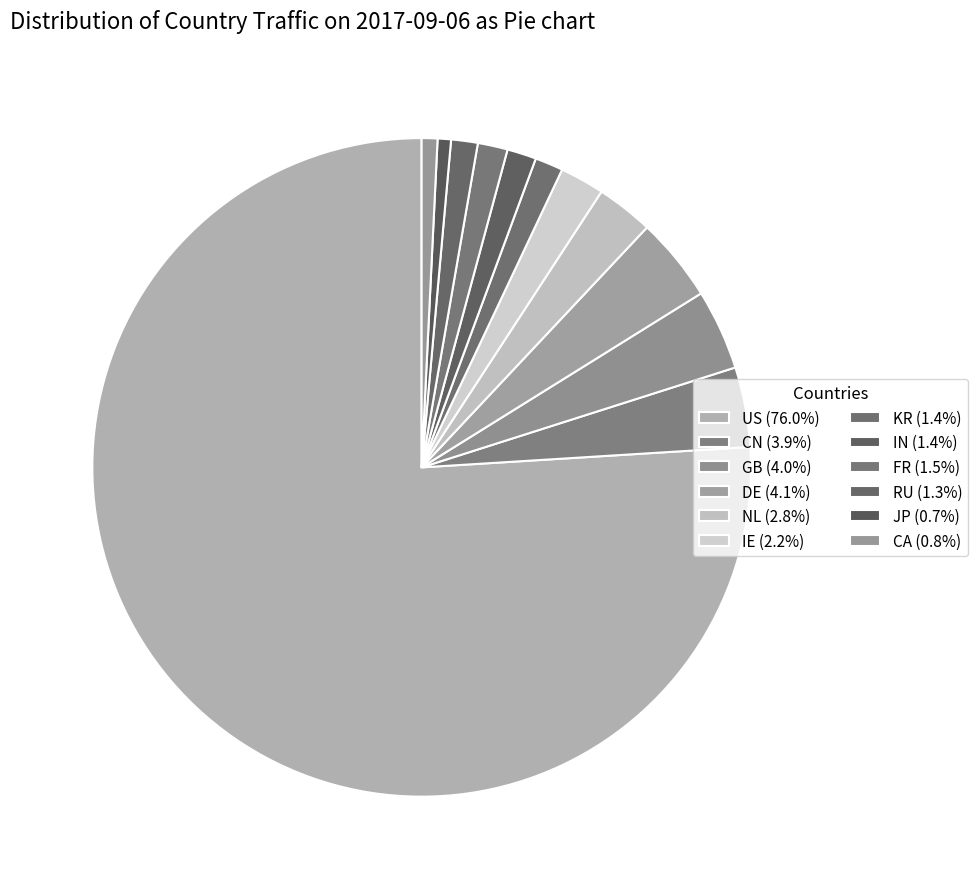

What is the largest slice in the pie chart?

US